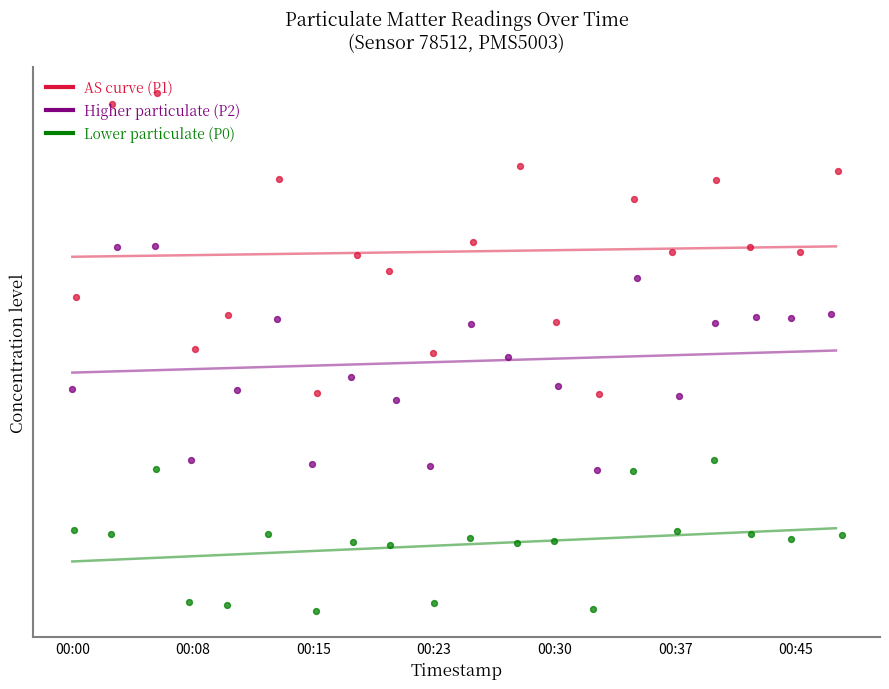

Is the value of P1 at 11 greater than the value of P0 at 12?

Yes